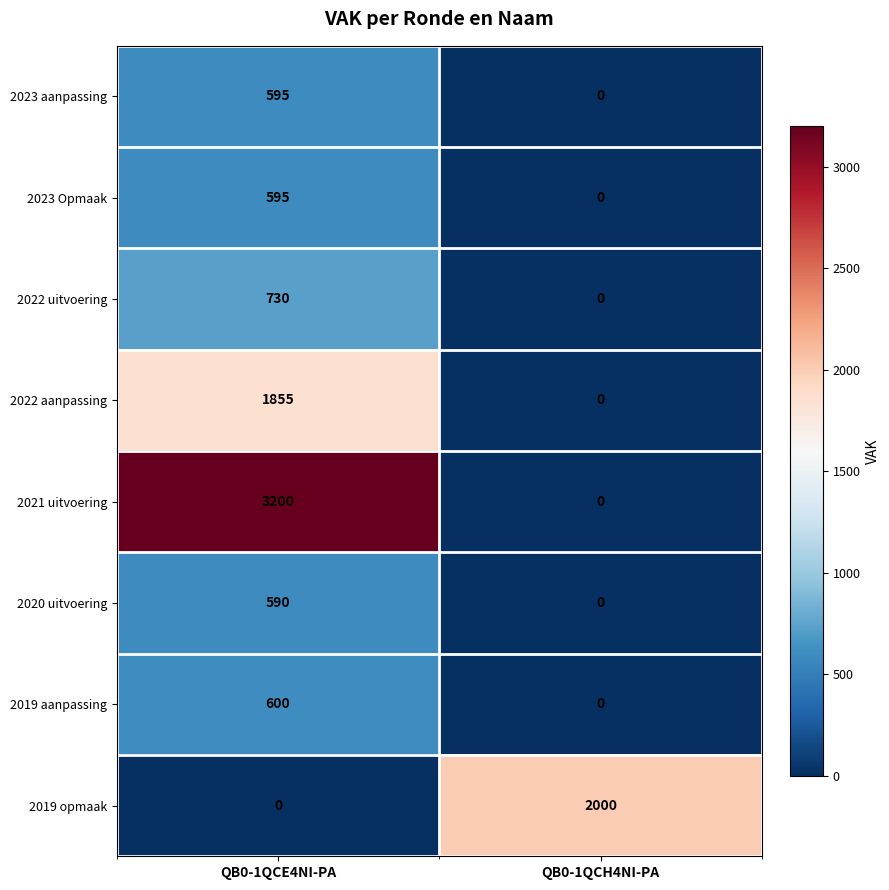

At which category is the sum across all series the highest?

QB0-1QCE4NI-PA